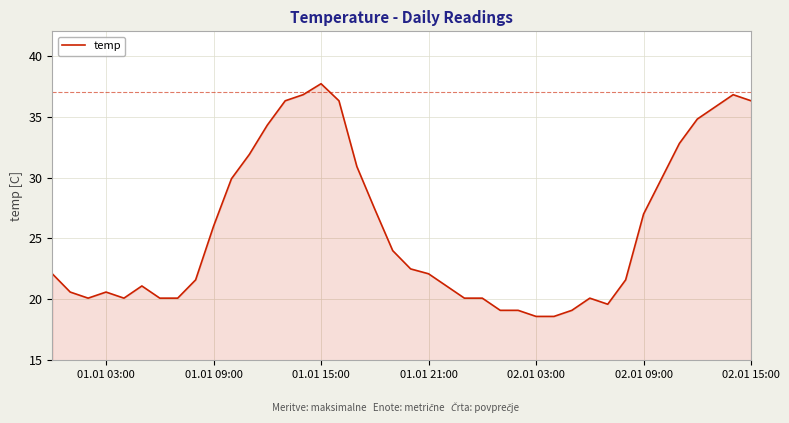

What is the minimum value shown in the chart?

18.6